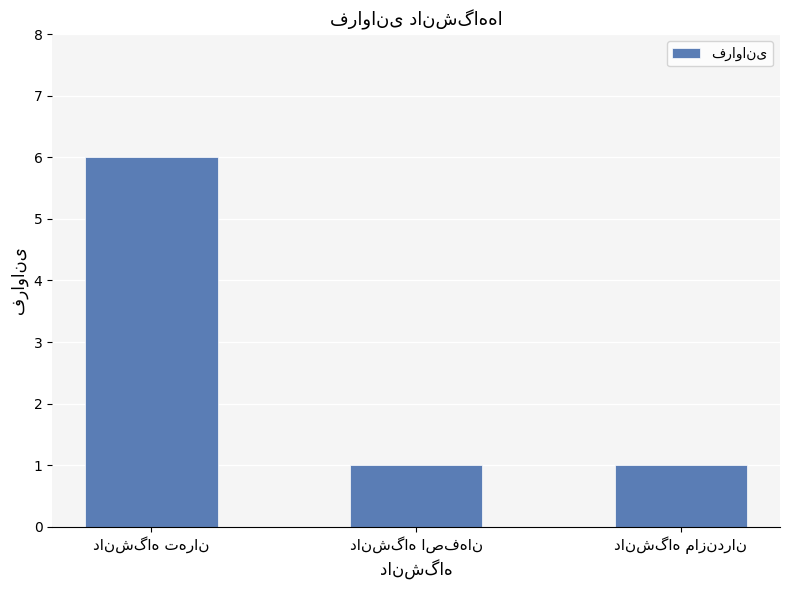

What is the value of the 3rd bar from the left?

1